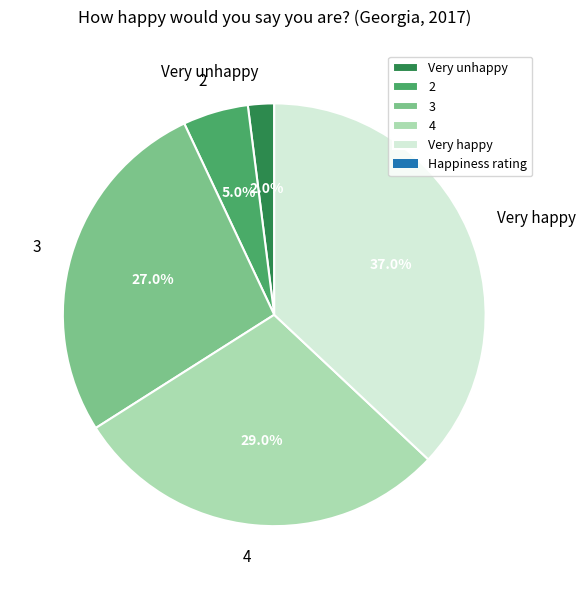

Approximately how many times larger is the value at 3 compared to 2?

5.4